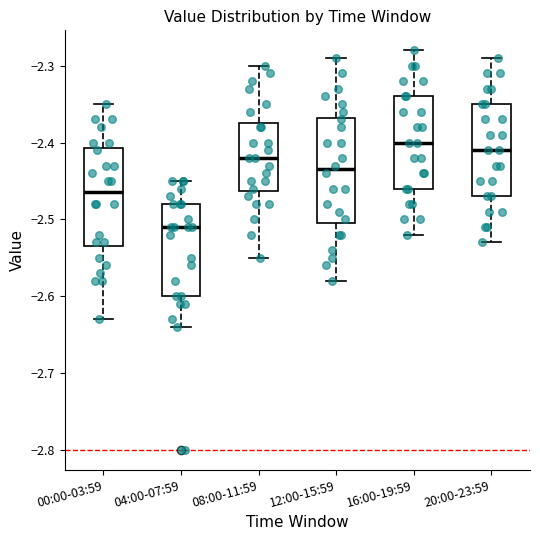

Reading left to right, transcribe this box plot: for each box, give where its median line is, the range the box spans, and where its two whiskers end, as read against the y-axis. The values are not printed on the chart, so give them approximately, as read against the axis.

00:00-03:59: median -2.46, box -2.53 to -2.41, whiskers -2.63 to -2.35
04:00-07:59: median -2.51, box -2.60 to -2.48, whiskers -2.64 to -2.45
08:00-11:59: median -2.42, box -2.46 to -2.37, whiskers -2.55 to -2.30
12:00-15:59: median -2.43, box -2.50 to -2.37, whiskers -2.58 to -2.29
16:00-19:59: median -2.40, box -2.46 to -2.34, whiskers -2.52 to -2.28
20:00-23:59: median -2.41, box -2.47 to -2.35, whiskers -2.53 to -2.29